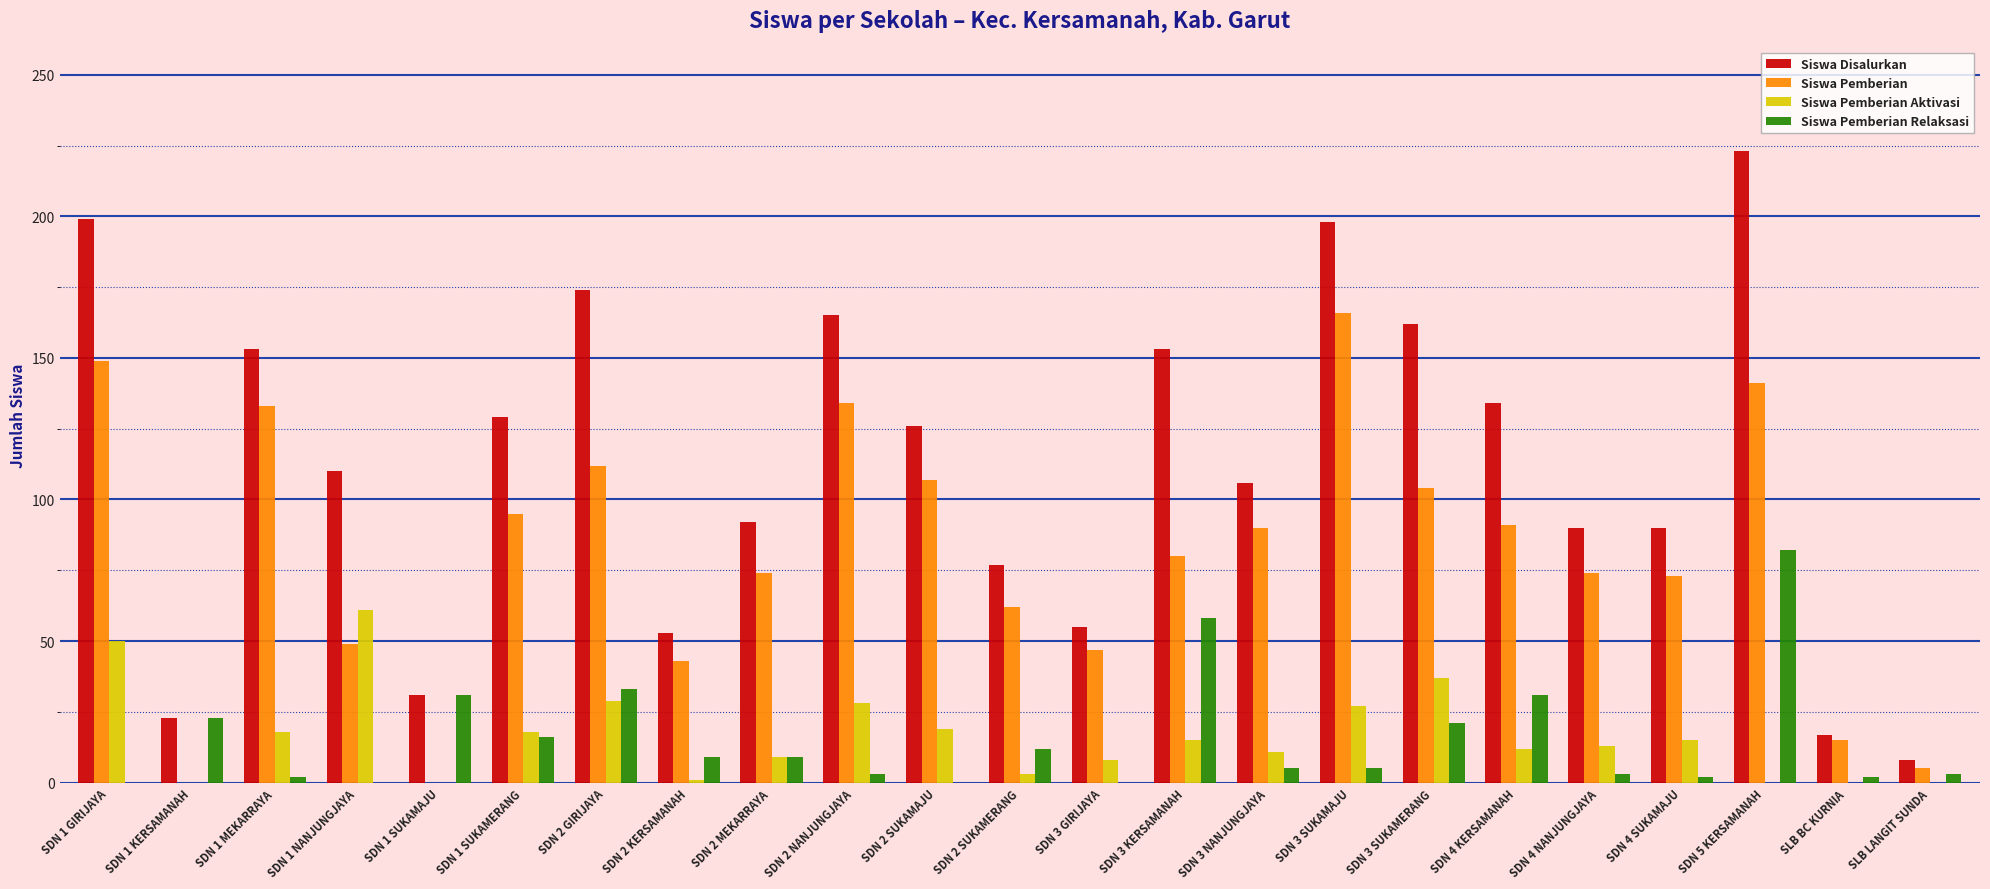

Between SDN 2 GIRIJAYA and SDN 4 NANJUNGJAYA, which series saw the biggest shift?

Siswa Disalurkan